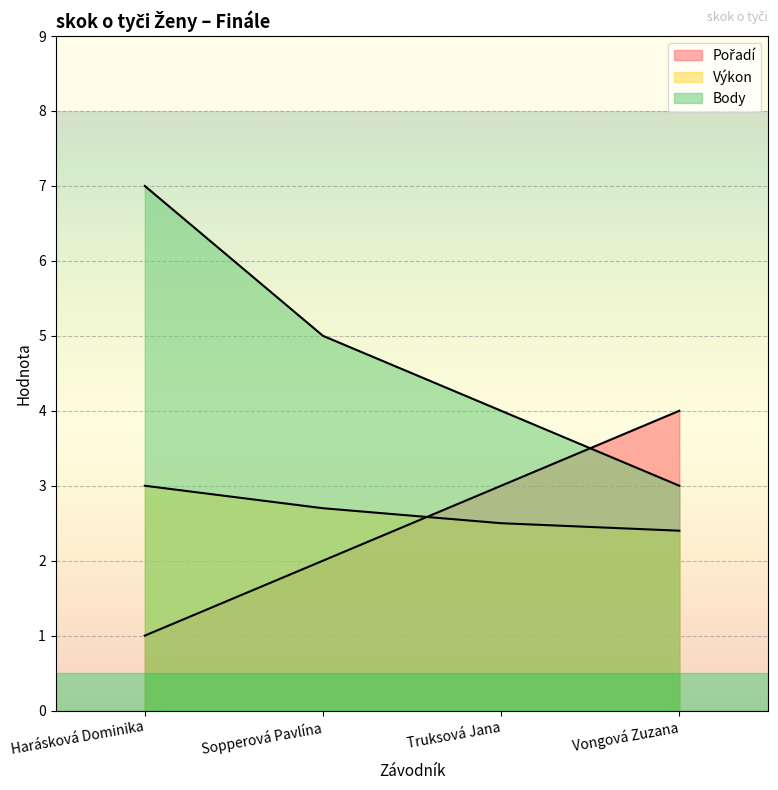

Reading left to right, what are all the values shown in this chart?

Pořadí: Harásková Dominika=1.0	Sopperová Pavlína=2.0	Truksová Jana=3.0	Vongová Zuzana=4.0
Výkon: Harásková Dominika=3.0	Sopperová Pavlína=2.7	Truksová Jana=2.5	Vongová Zuzana=2.4
Body: Harásková Dominika=7.0	Sopperová Pavlína=5.0	Truksová Jana=4.0	Vongová Zuzana=3.0